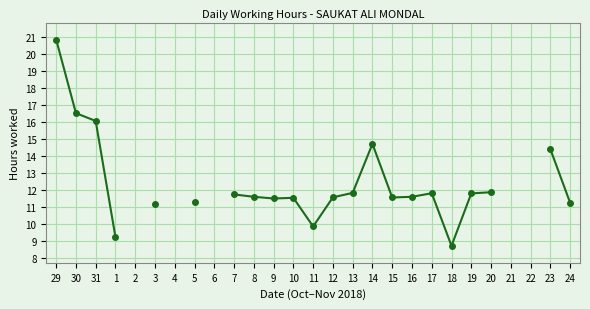

What is the change in value from 7 to 23?

+2.7